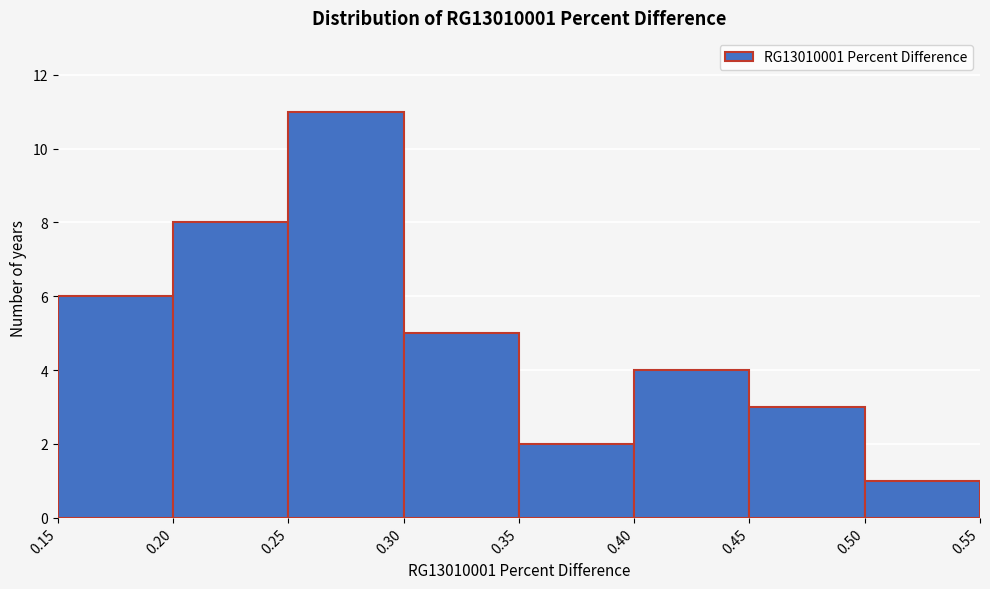

Reading left to right, transcribe this chart: for each bar, give the range it covers on the x-axis and its height. The values are not printed on the chart, so give them approximately, as read against the axis.

0.15 to 0.20: 6
0.20 to 0.25: 8
0.25 to 0.30: 11
0.30 to 0.35: 5
0.35 to 0.40: 2
0.40 to 0.45: 4
0.45 to 0.50: 3
0.50 to 0.55: 1